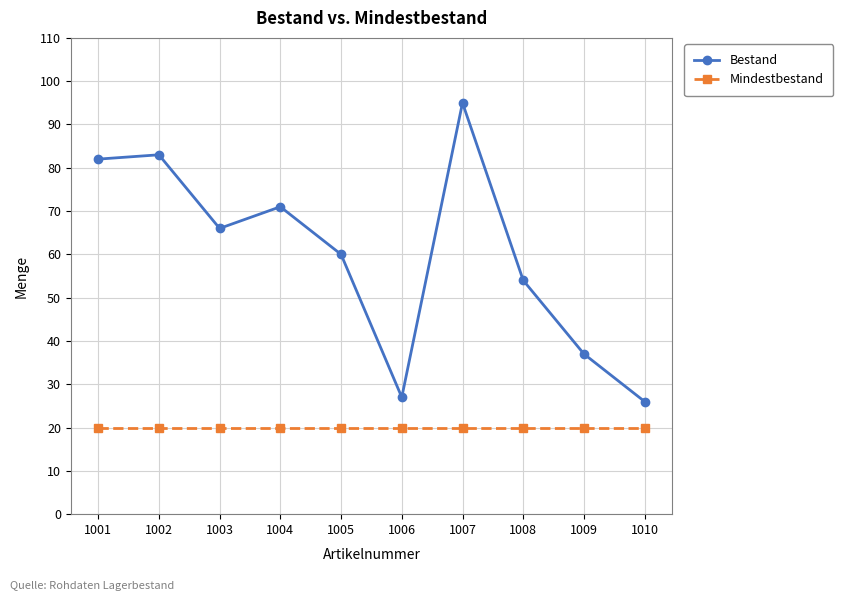

What is the approximate value of Mindestbestand at 1010?

20